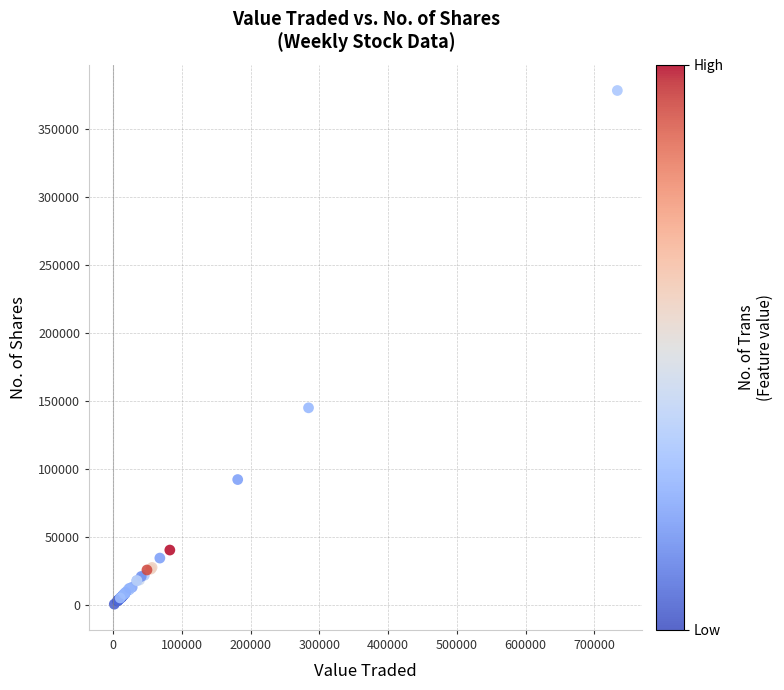

What Y value in the scatter plot is closest to 189384?

144976